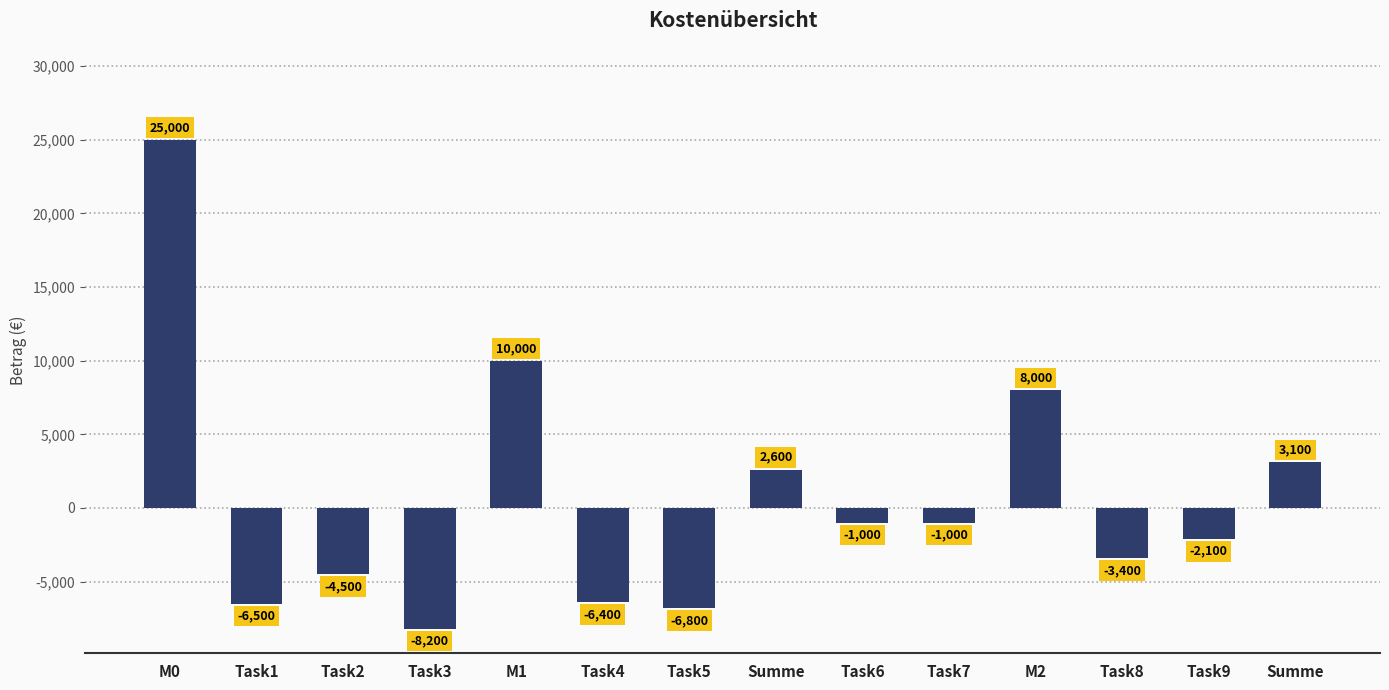

What is the average value?

629